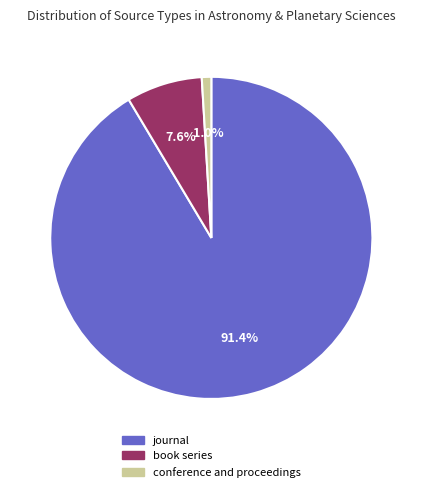

To the nearest percent, what is the difference between the largest and smallest slice percentages?

90%